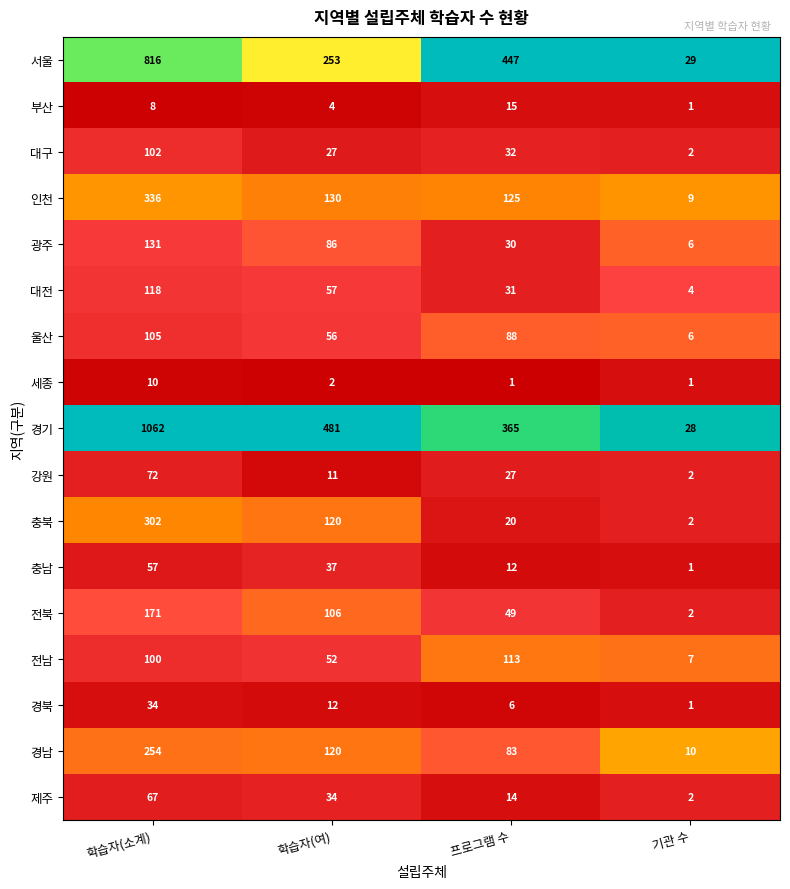

What is the difference between the maximum and minimum values in the 부산 series?

14